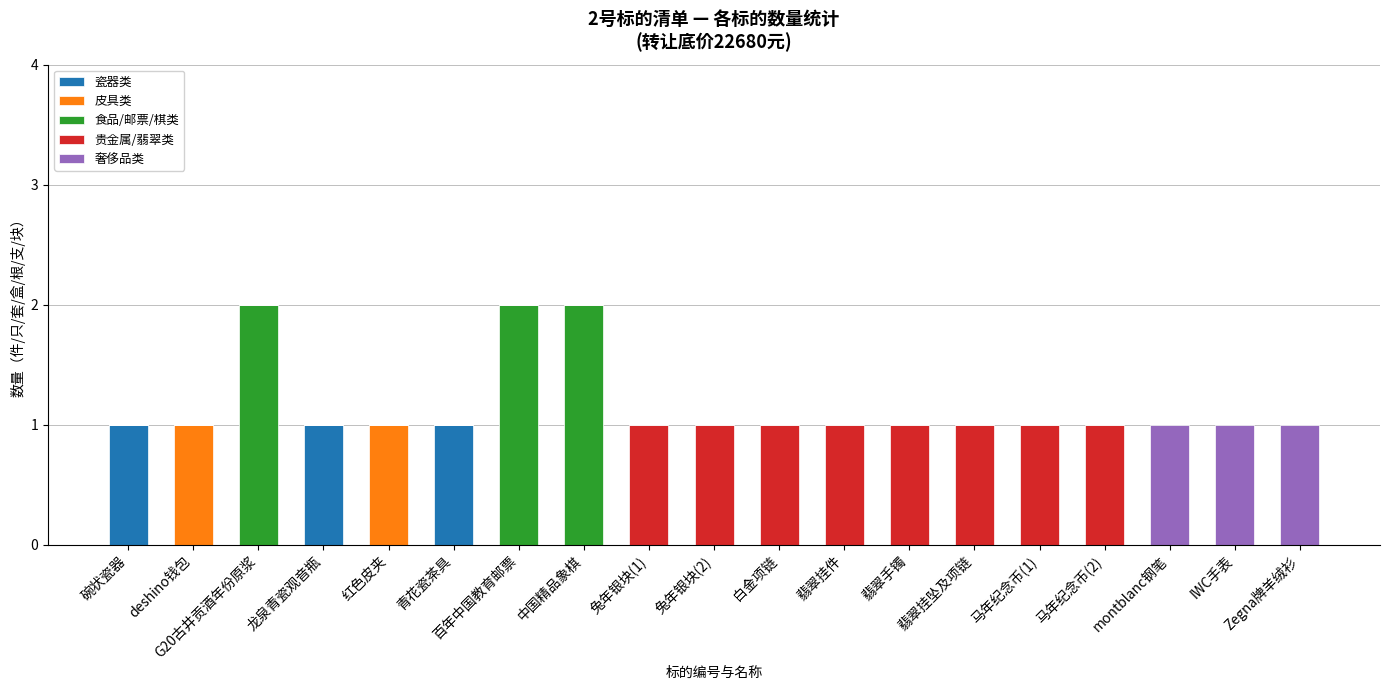

The 瓷器类 series shows 0 at deshino钱包. True or false?

True